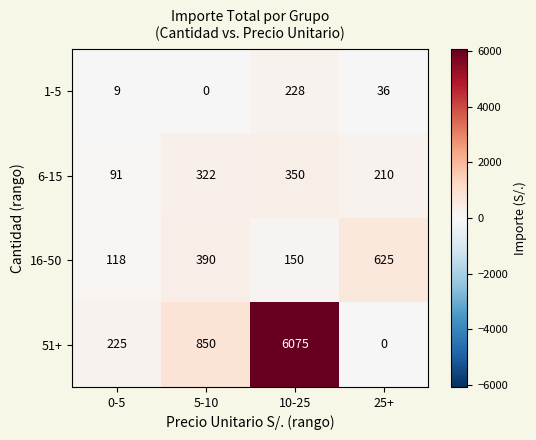

True or false: 1-5 has a value of 112 at 10-25.

False